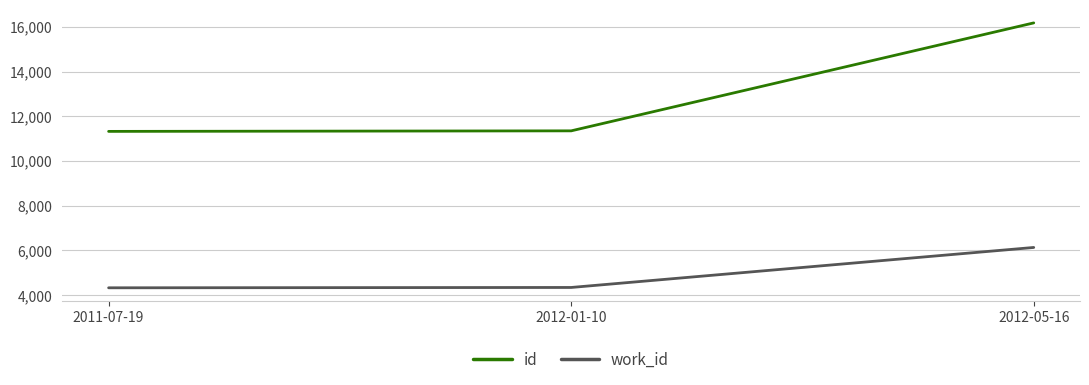

The work_id series shows 5809 at 2011-07-19. True or false?

False